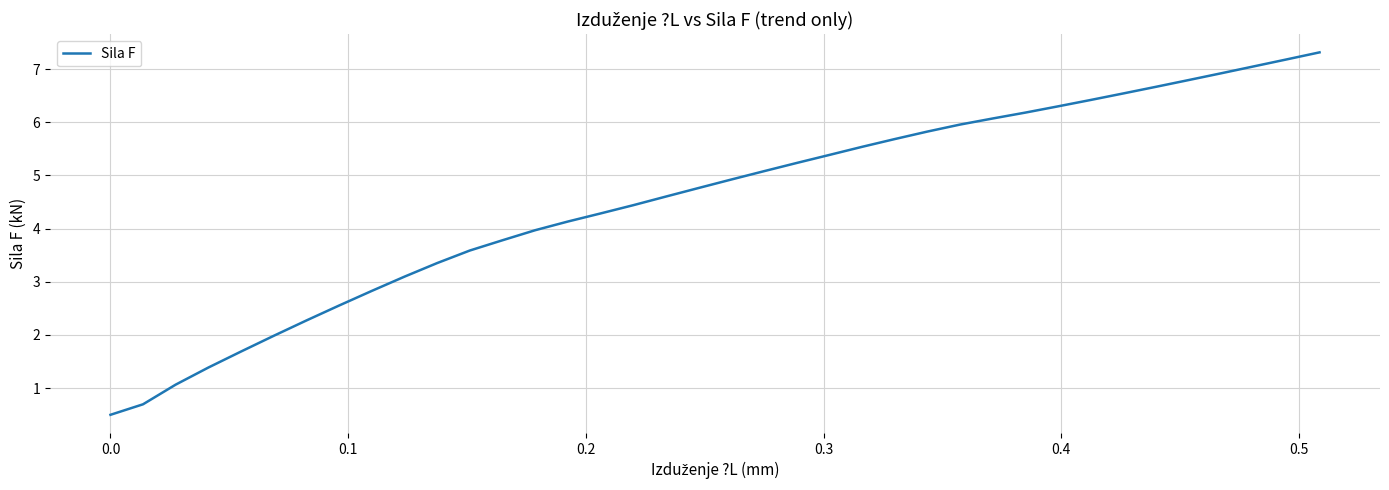

What is the maximum value shown in the chart?

7.3